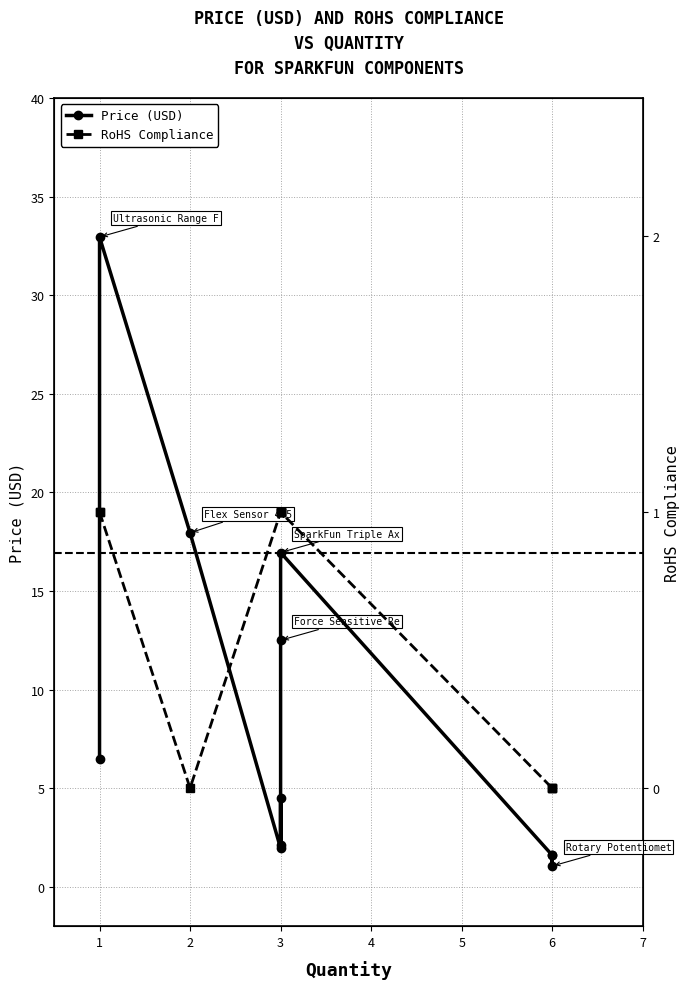

True or false: Price (USD) and RoHS Compliance intersect in this chart.

False